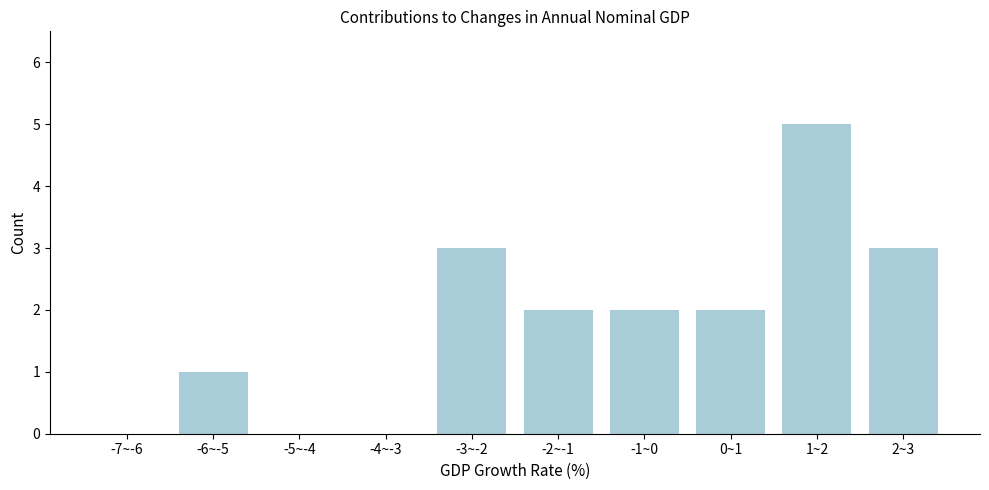

Reading right to left, extract all data points from this chart.

2~3=3	1~2=5	0~1=2	-1~0=2	-2~-1=2	-3~-2=3	-4~-3=0	-5~-4=0	-6~-5=1	-7~-6=0